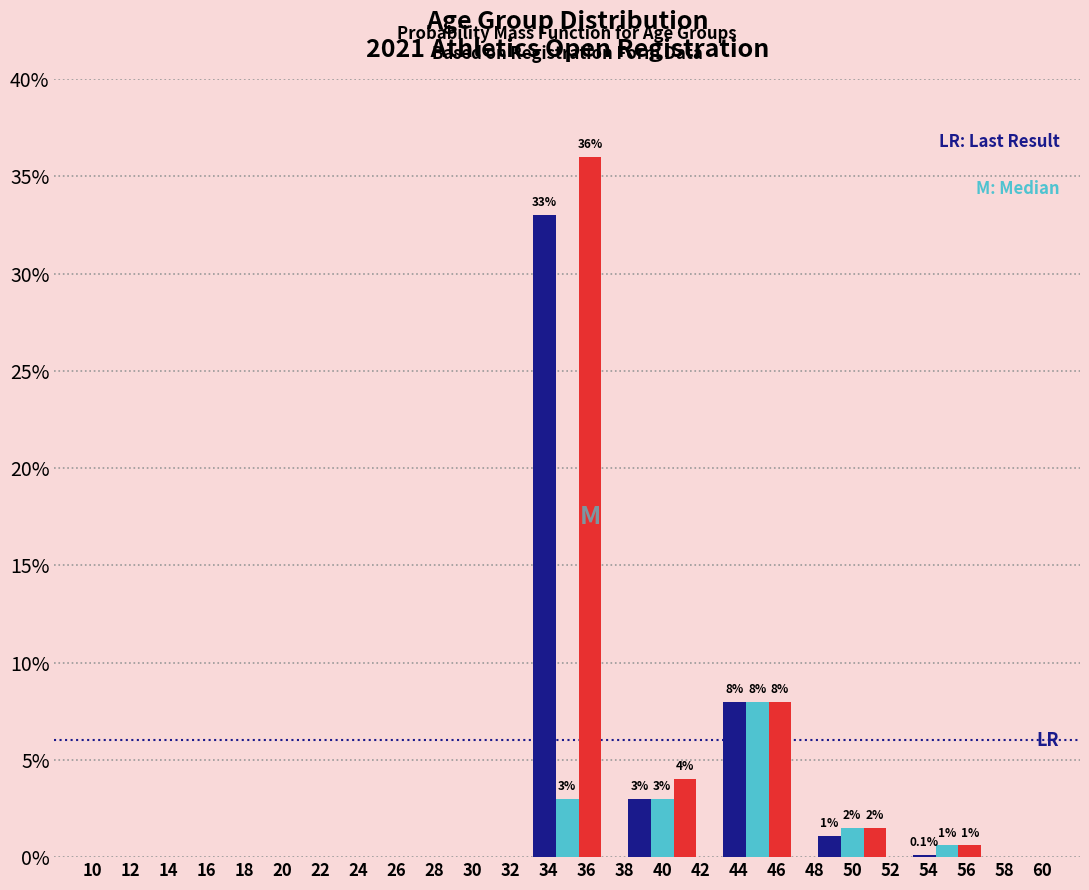

Does the chart contain stacked bars?

No